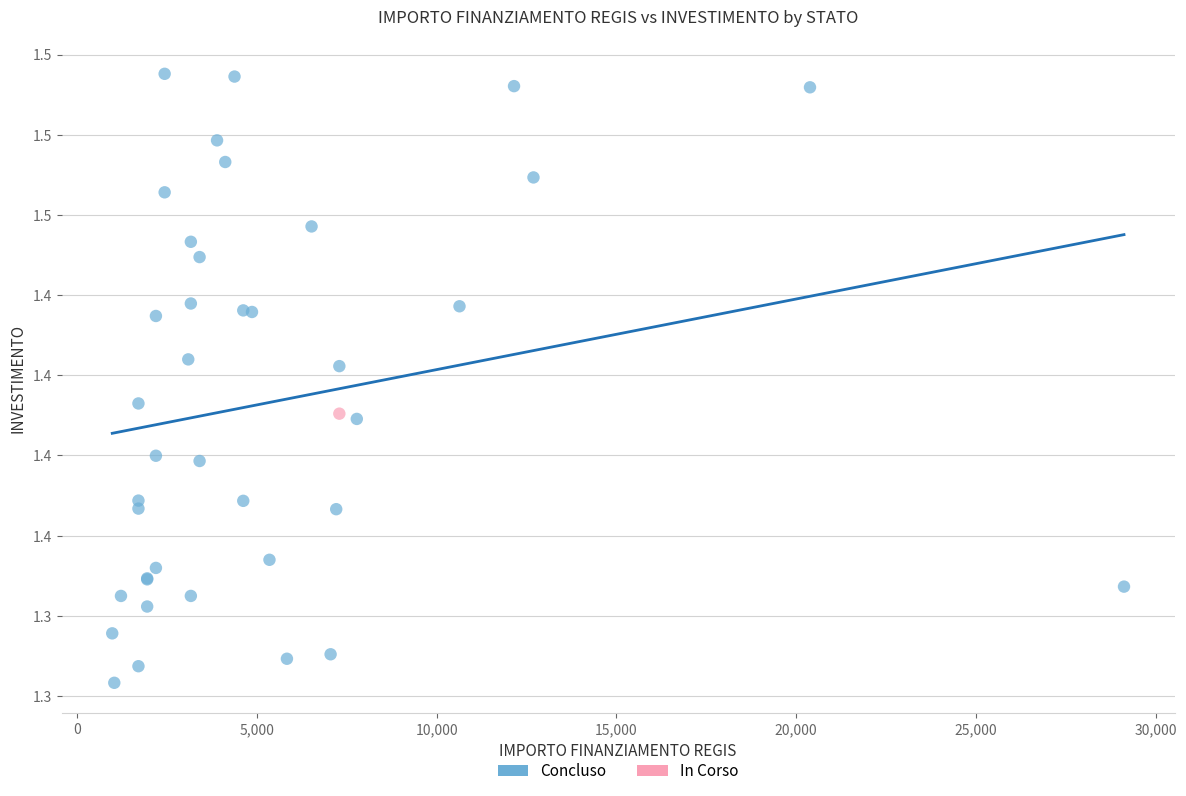

What are all the series names shown in the legend?

Concluso, In Corso